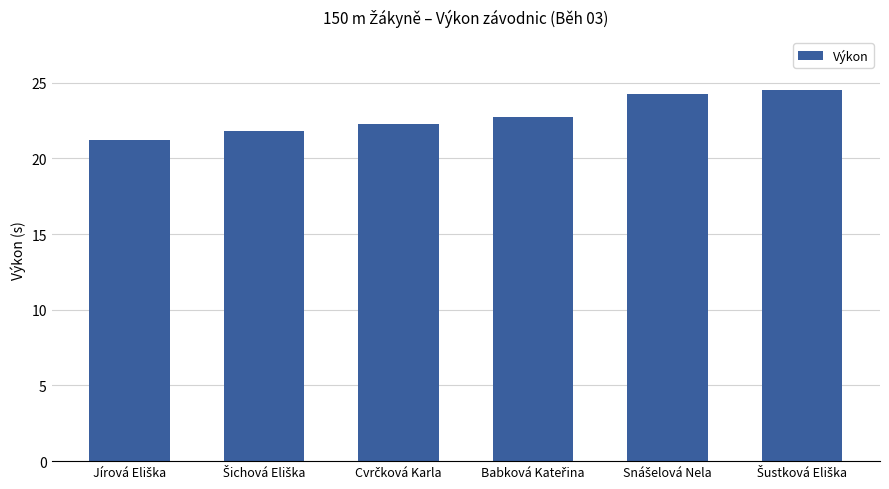

What is the maximum value shown in the chart?

24.5